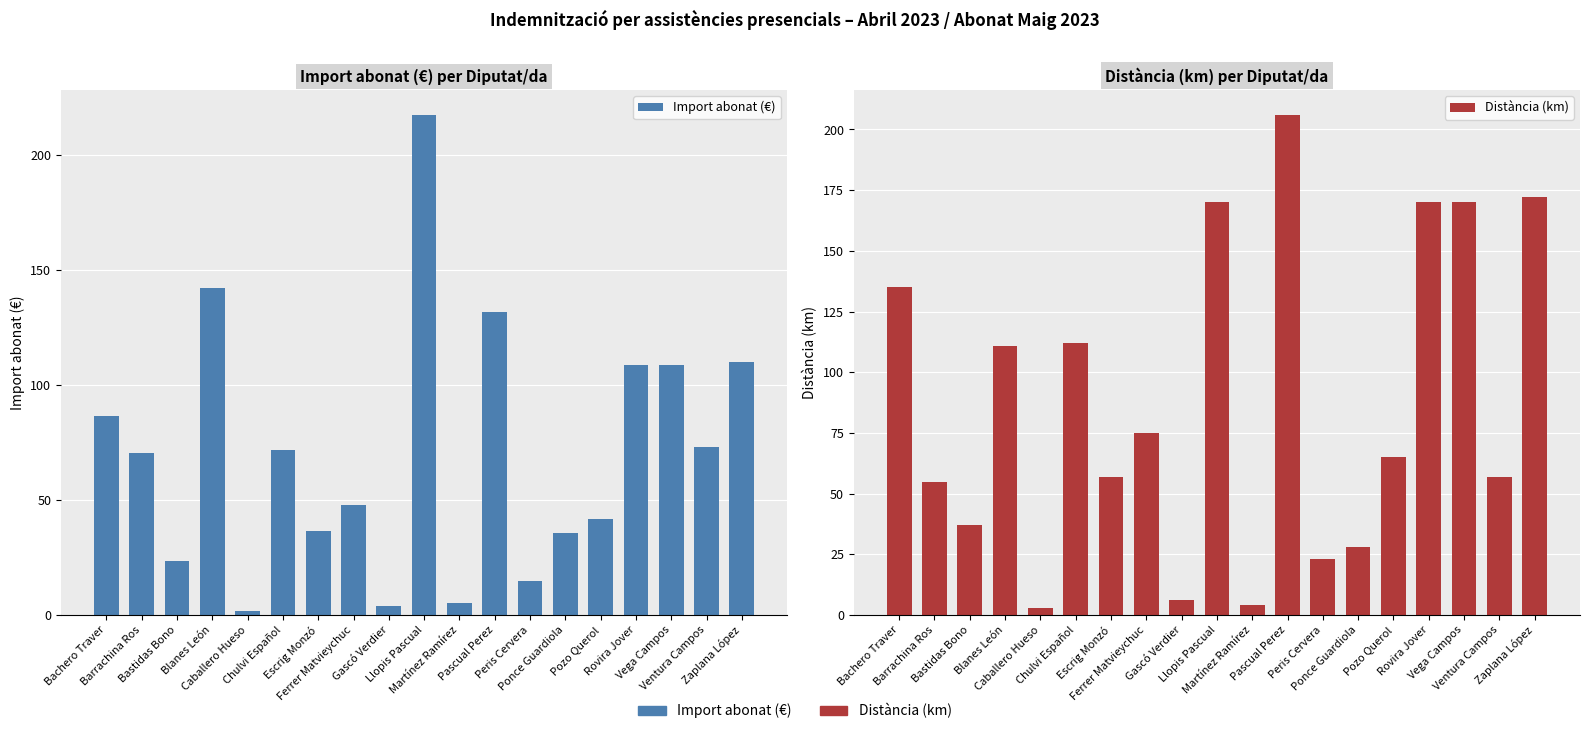

Which series has the largest range (max minus min)?

Import abonat (€)